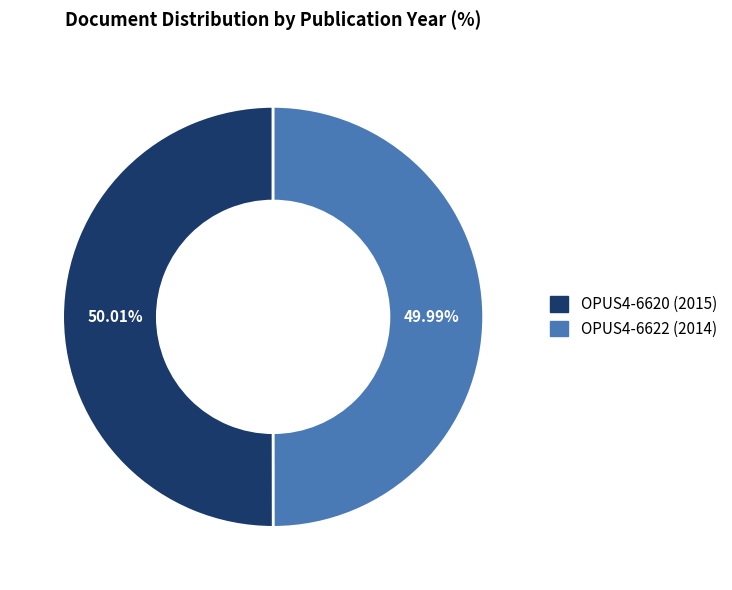

How many slices are in this pie chart?

2